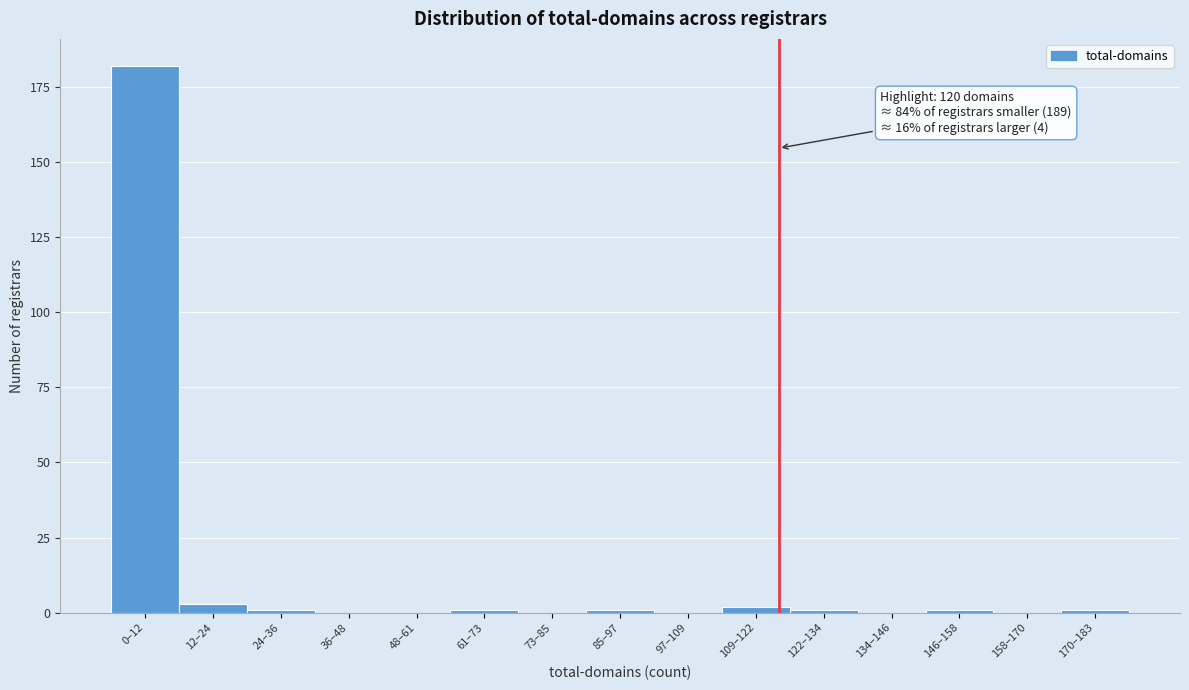

Reading left to right, transcribe all the data shown in this chart.

0–12=182	12–24=3	24–36=1	36–48=0	48–61=0	61–73=1	73–85=0	85–97=1	97–109=0	109–122=2	122–134=1	134–146=0	146–158=1	158–170=0	170–183=1